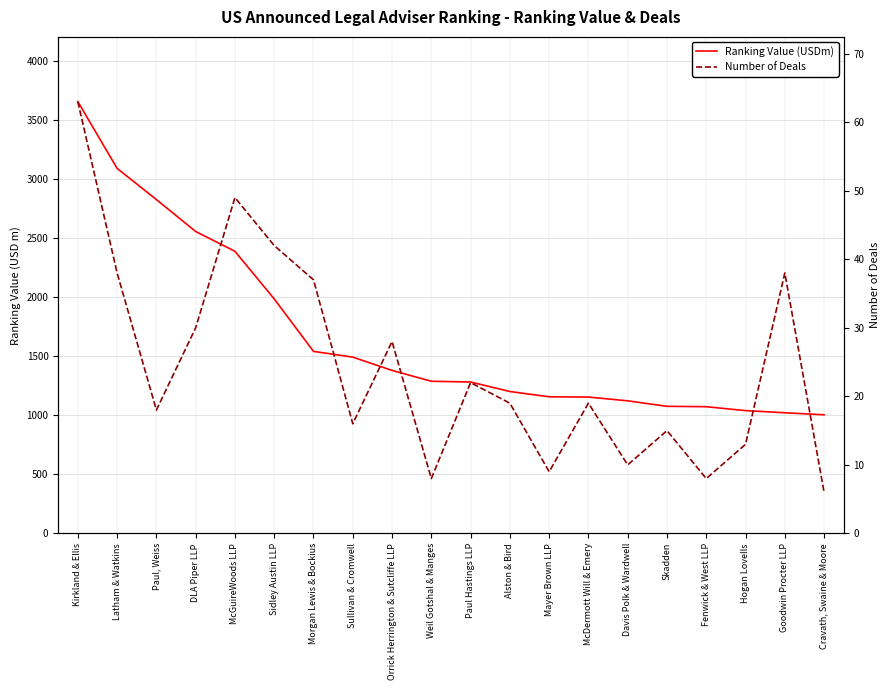

What is the sum of all Ranking Value (USDm) values?

33341.5